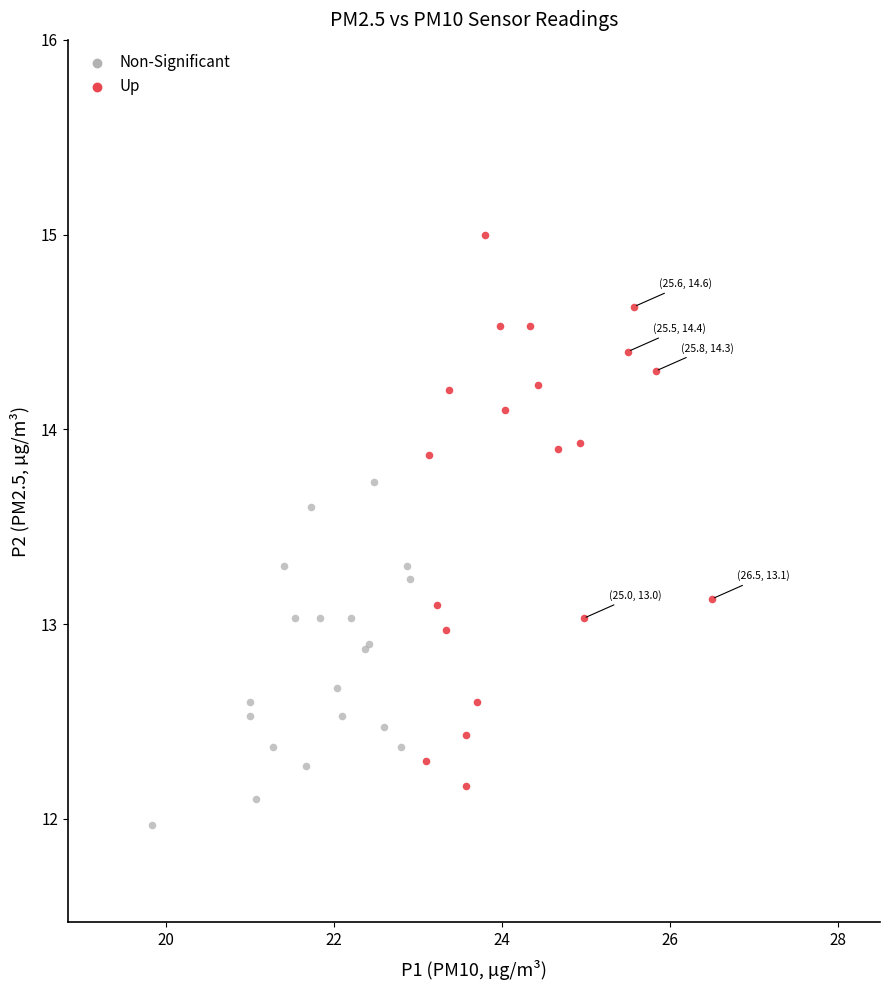

Which series contains the lowest Y value?

Non-Significant